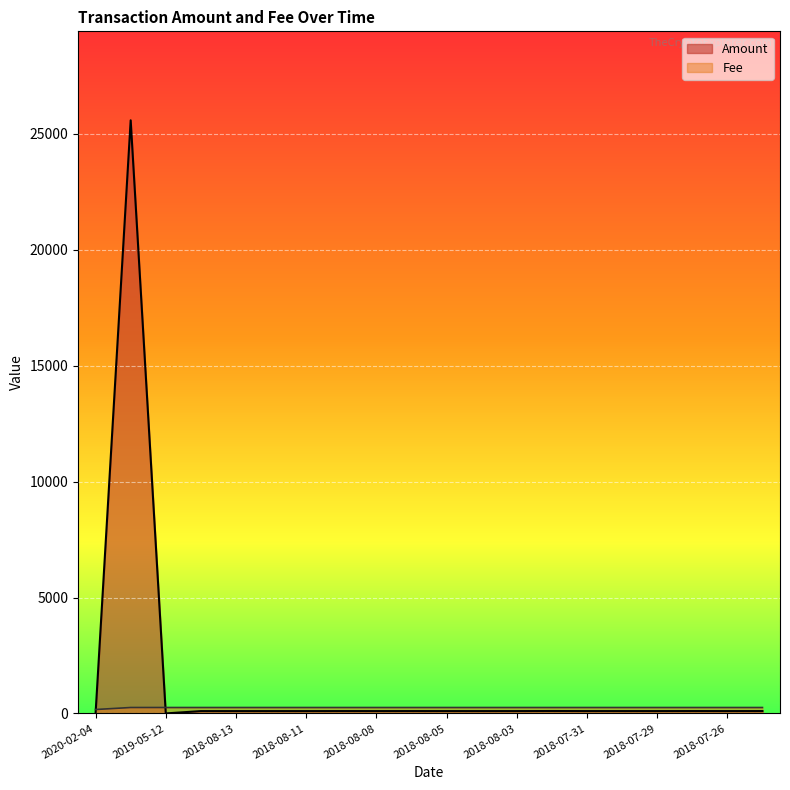

Reading right to left, transcribe all the data shown in this chart.

Amount: 101.9	101.0	102.1	100.9	101.2	101.2	104.0	101.0	100.6	100.9	101.4	100.8	101.6	100.3	100.1	100.2	100.5	1.0	25584.0	0.0
Fee: 255.8	255.8	255.8	255.8	255.8	255.8	255.8	255.8	255.8	255.8	255.8	255.8	255.8	255.8	255.8	255.8	255.8	255.8	255.8	169.2